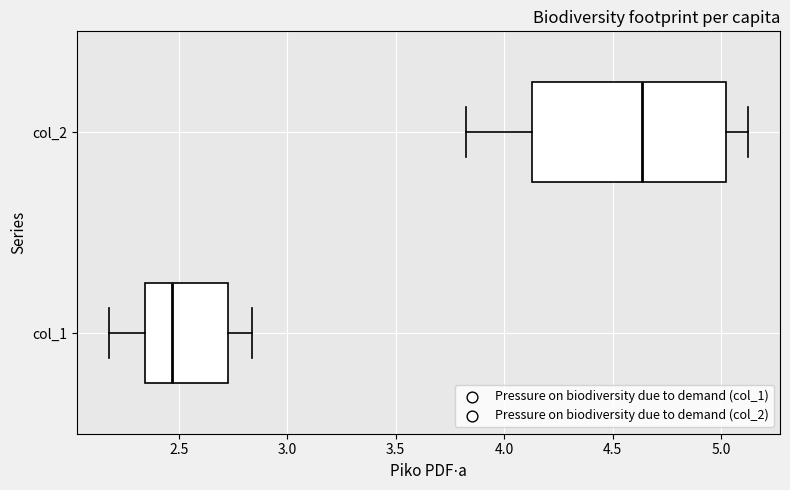

Where is the right edge of the box for col_2 on the x-axis? The values are not printed on the chart, so give them approximately, as read against the axis.

5.00